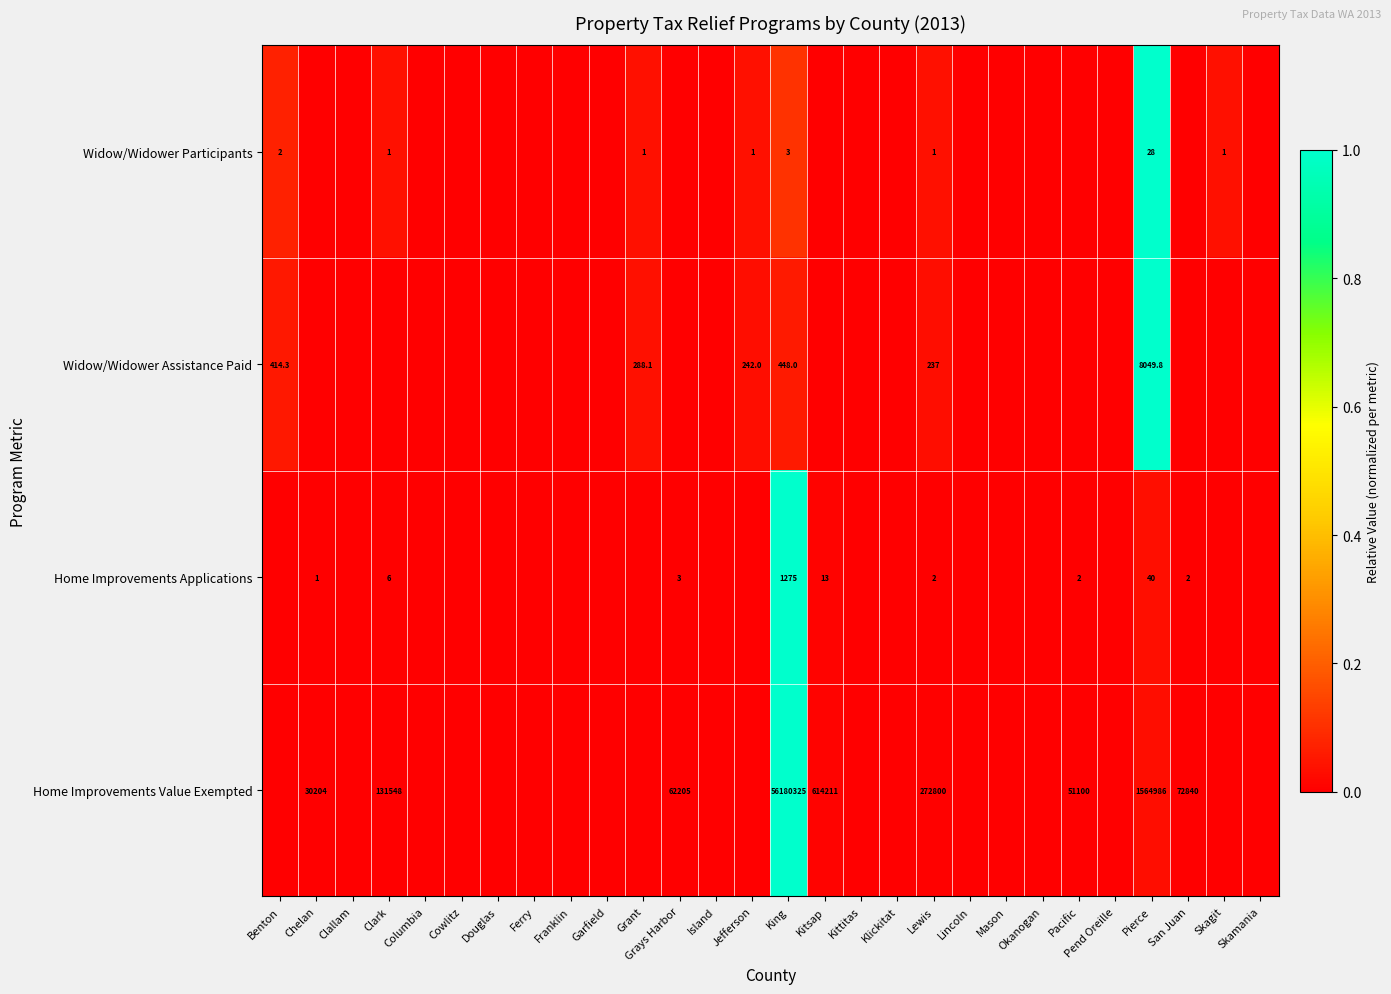

At which category is the sum across all series the highest?

King